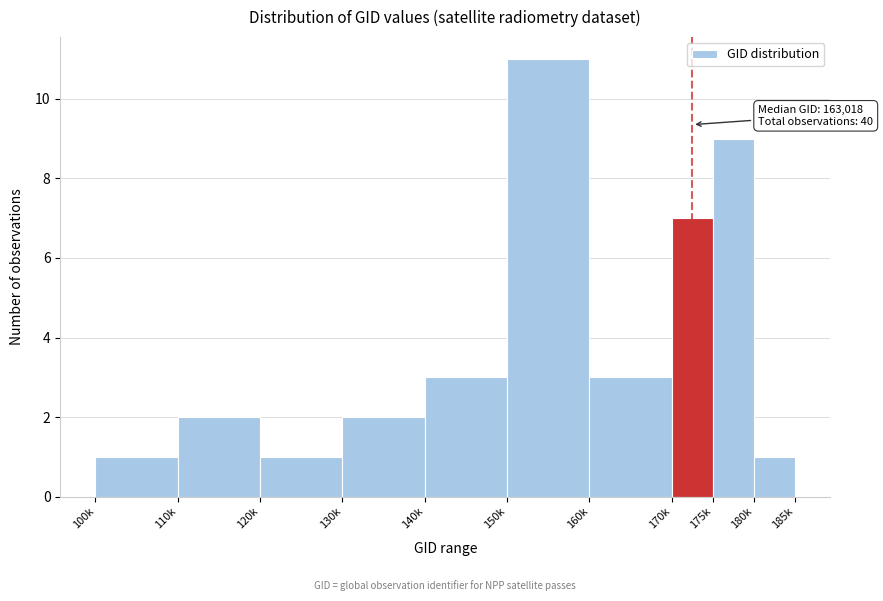

Reading left to right, list all the values displayed in this chart.

100k=1	110k=2	120k=1	130k=2	140k=3	150k=11	160k=3	170k=7	175k=9	180k=1